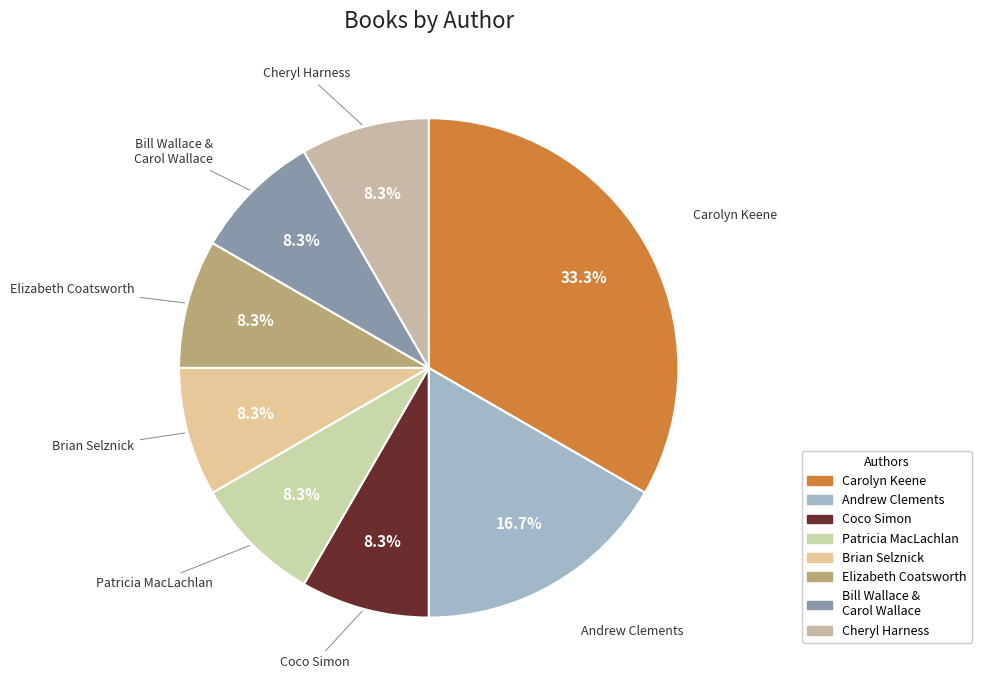

To the nearest percent, what is the average slice percentage?

12%